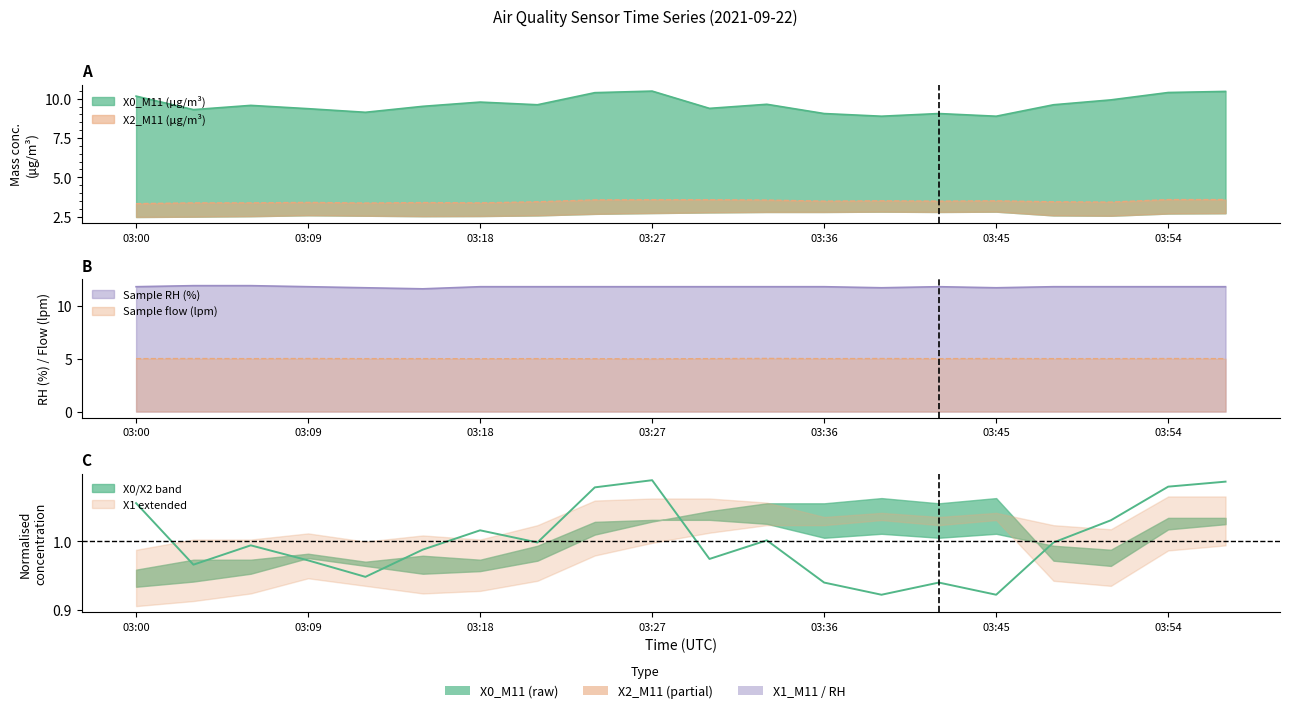

How many lines are shown in the chart?

4